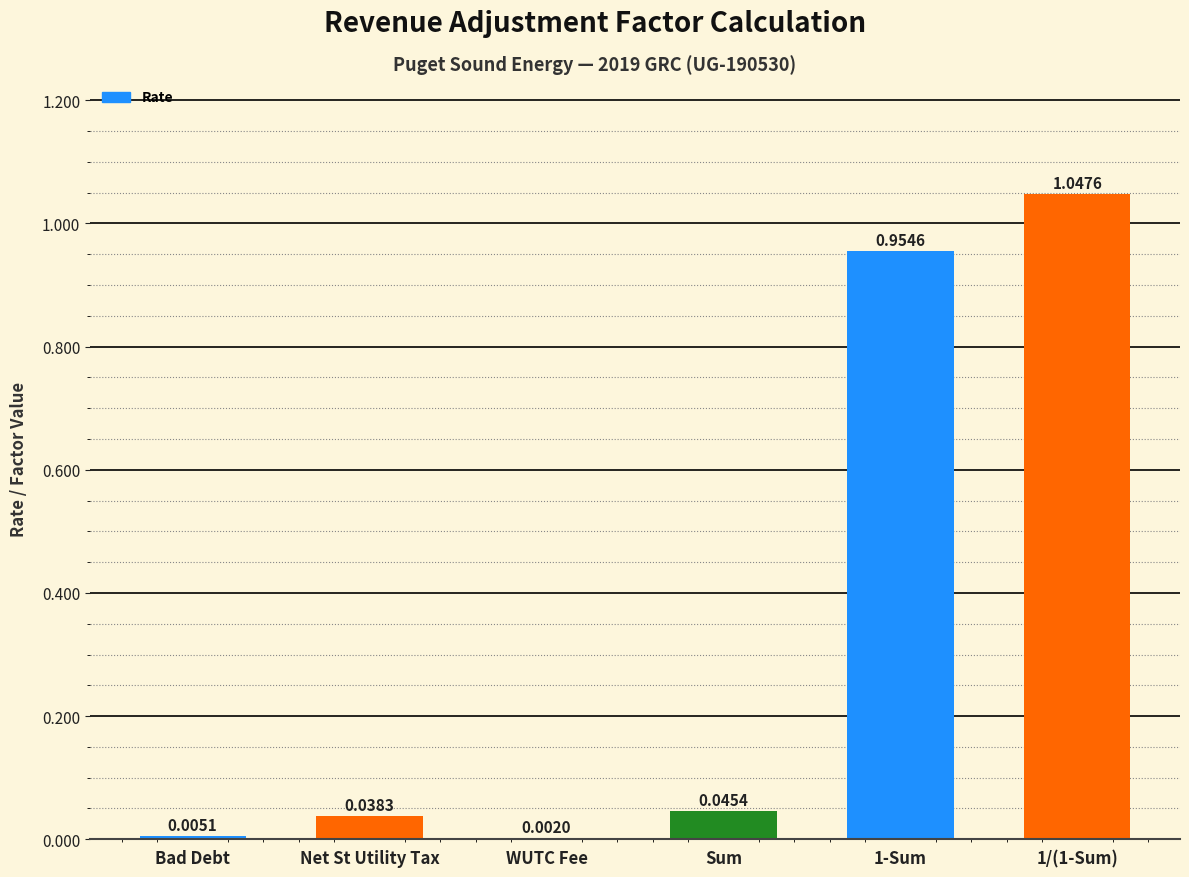

How many categories are shown in the chart?

6